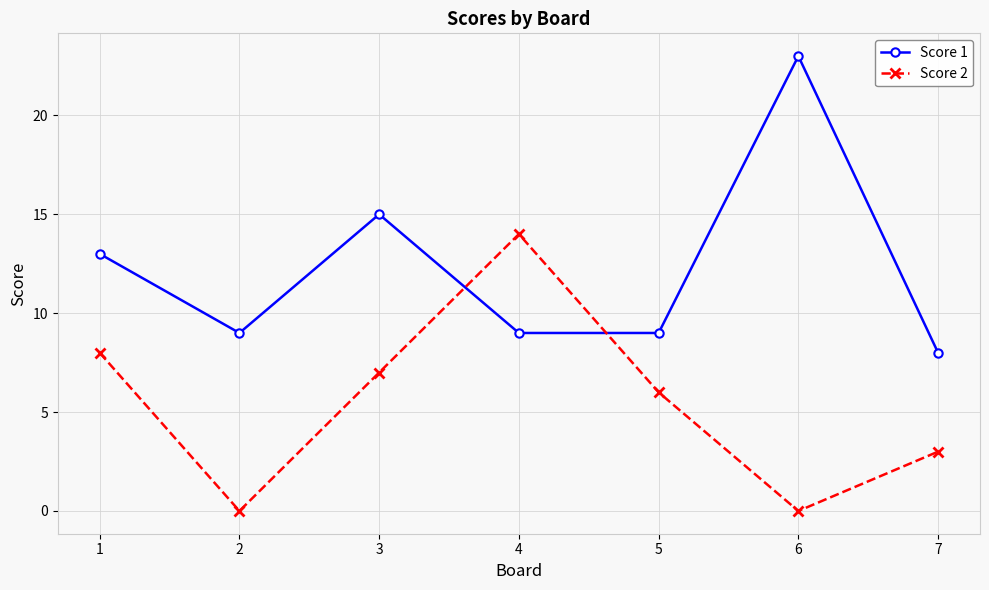

How many interior local peaks does the Score 1 series have?

2